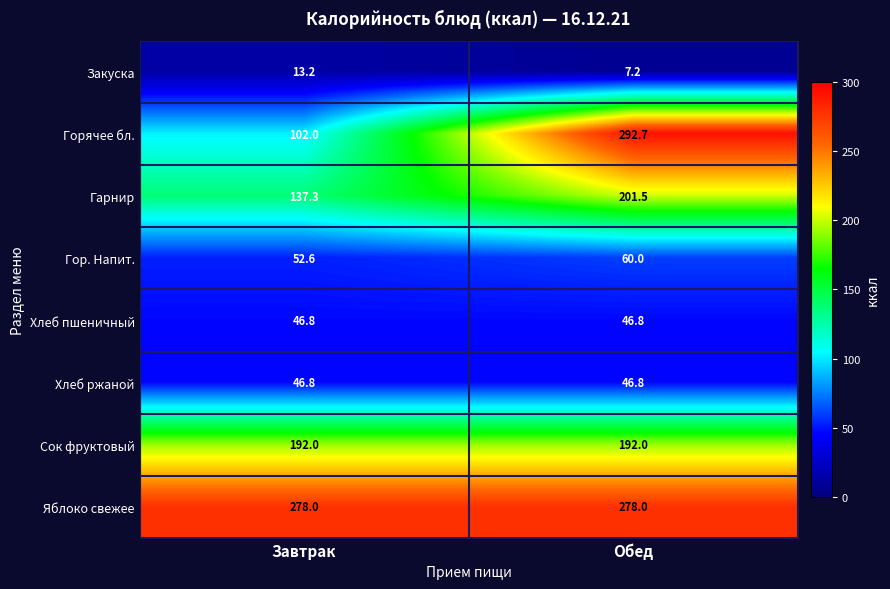

Where is Гарнир nearest to the value 169?

Завтрак